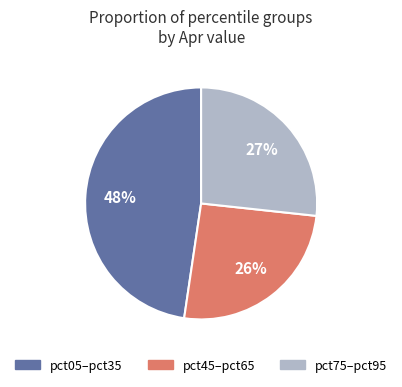

Is there a majority slice in this chart?

No